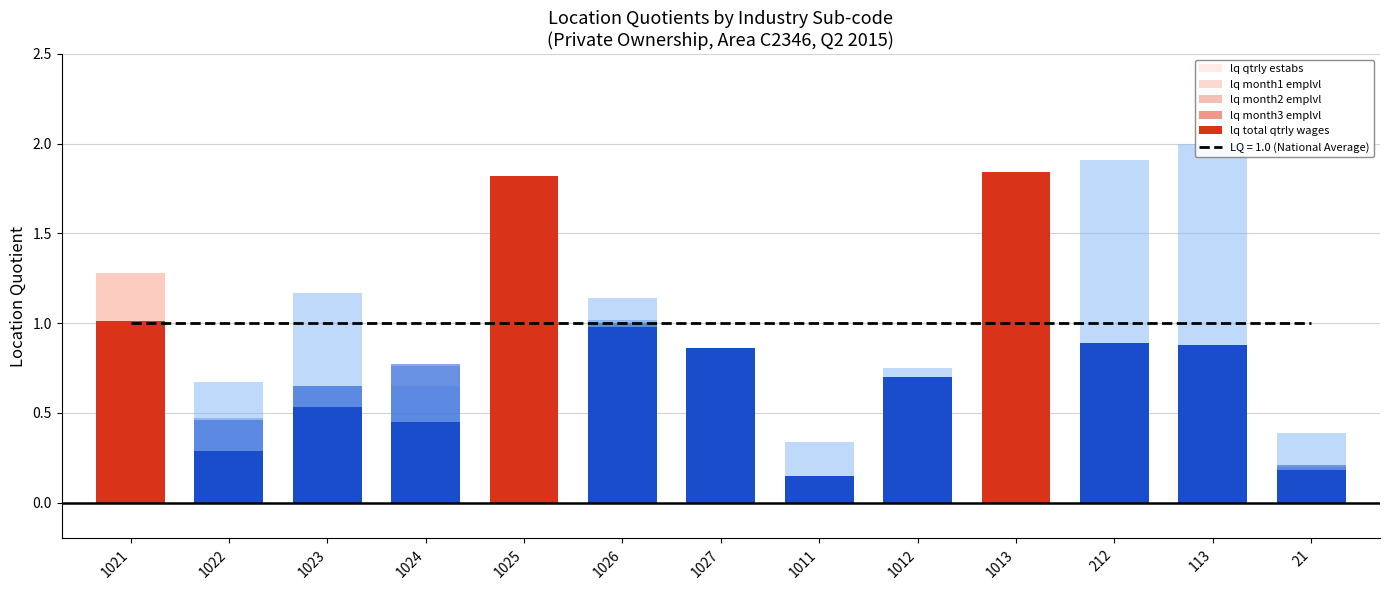

Between 1023 and 1025, which series saw the biggest shift?

lq_total_qtrly_wages